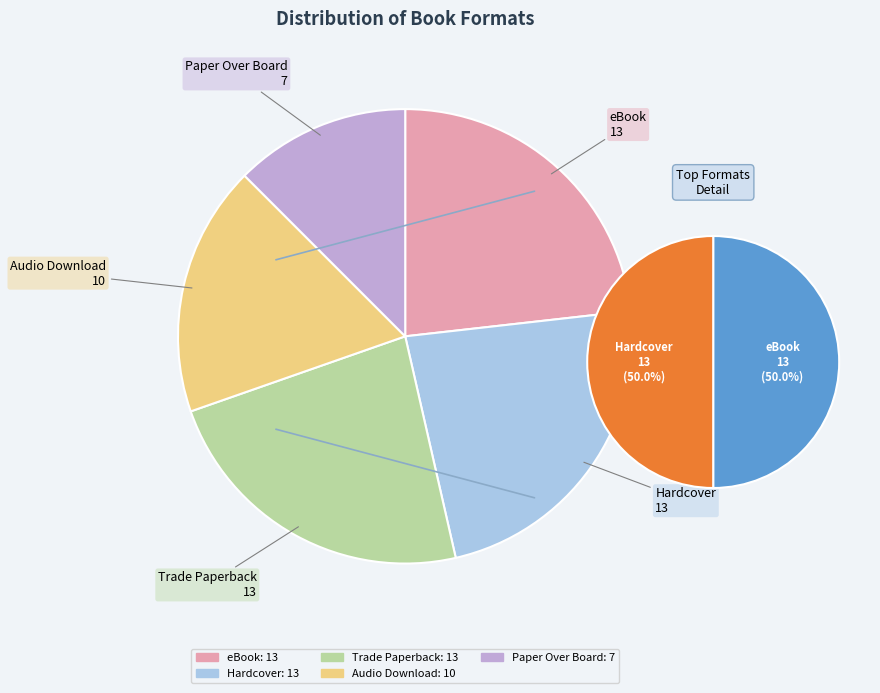

Is there a majority slice in this chart?

No